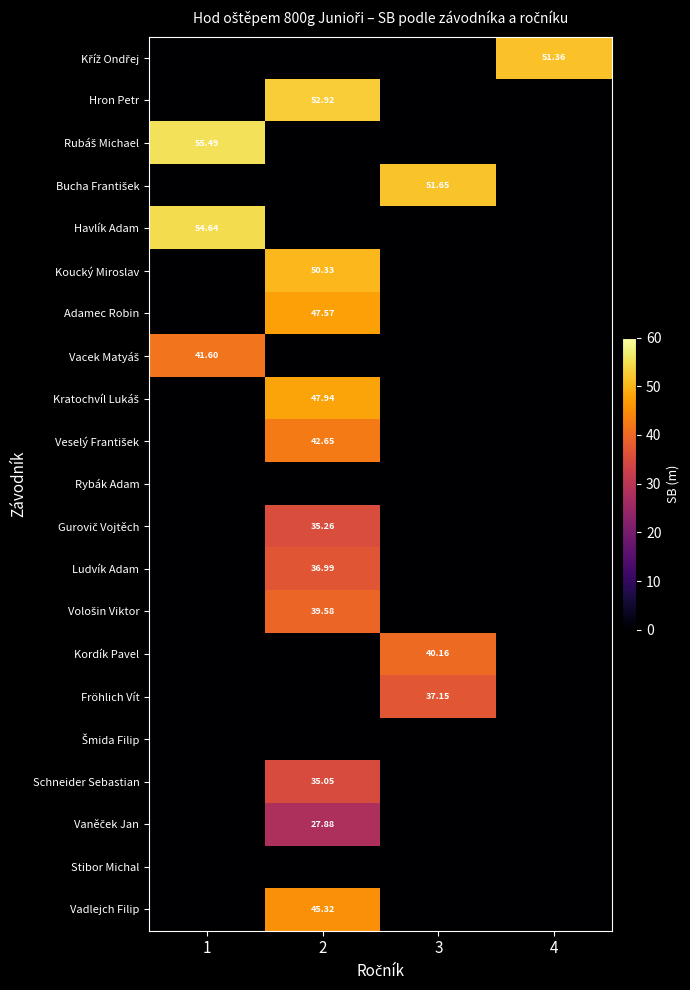

What is the average value of the Vacek Matyáš series?

10.4